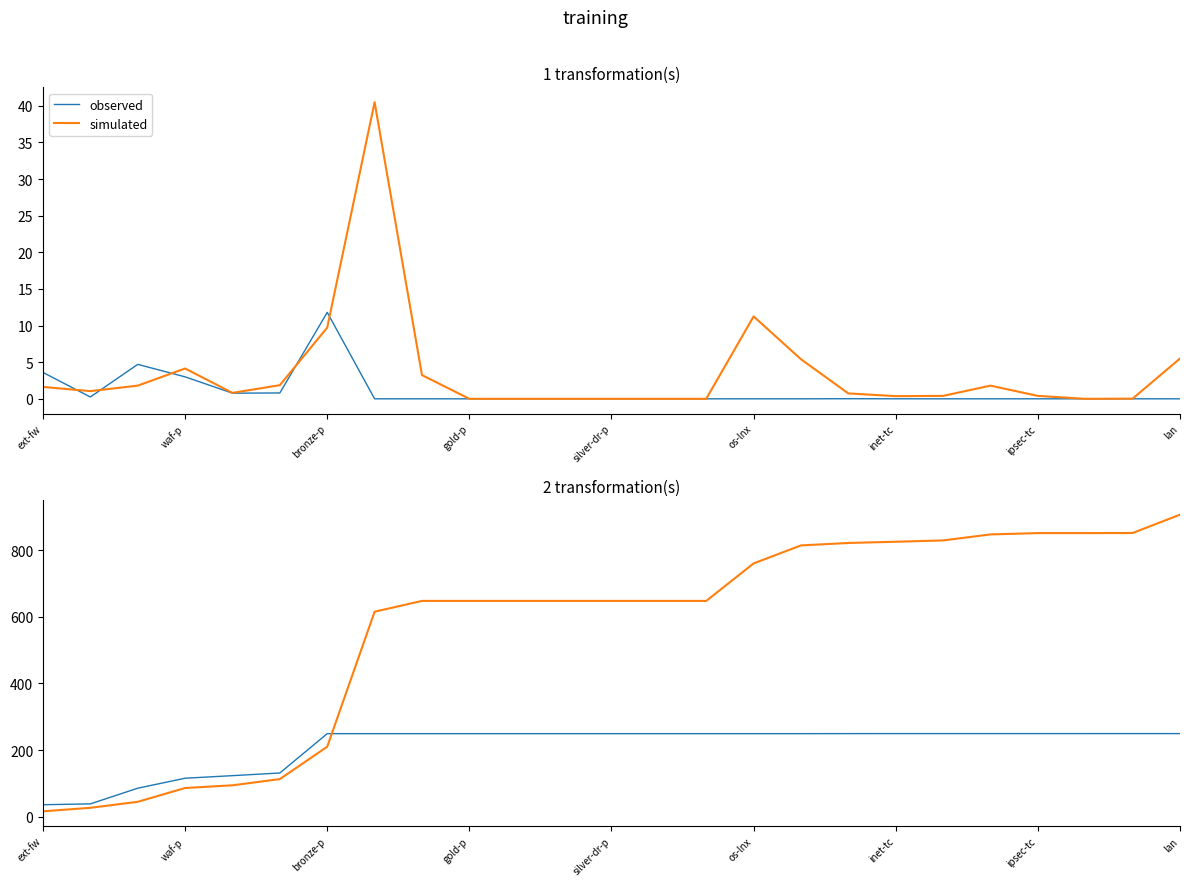

How many data points does each series have?

25